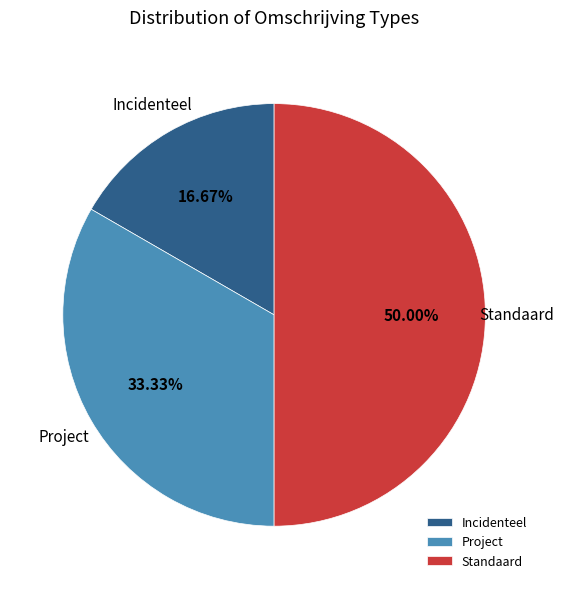

Between Incidenteel and Project, which is larger?

Project